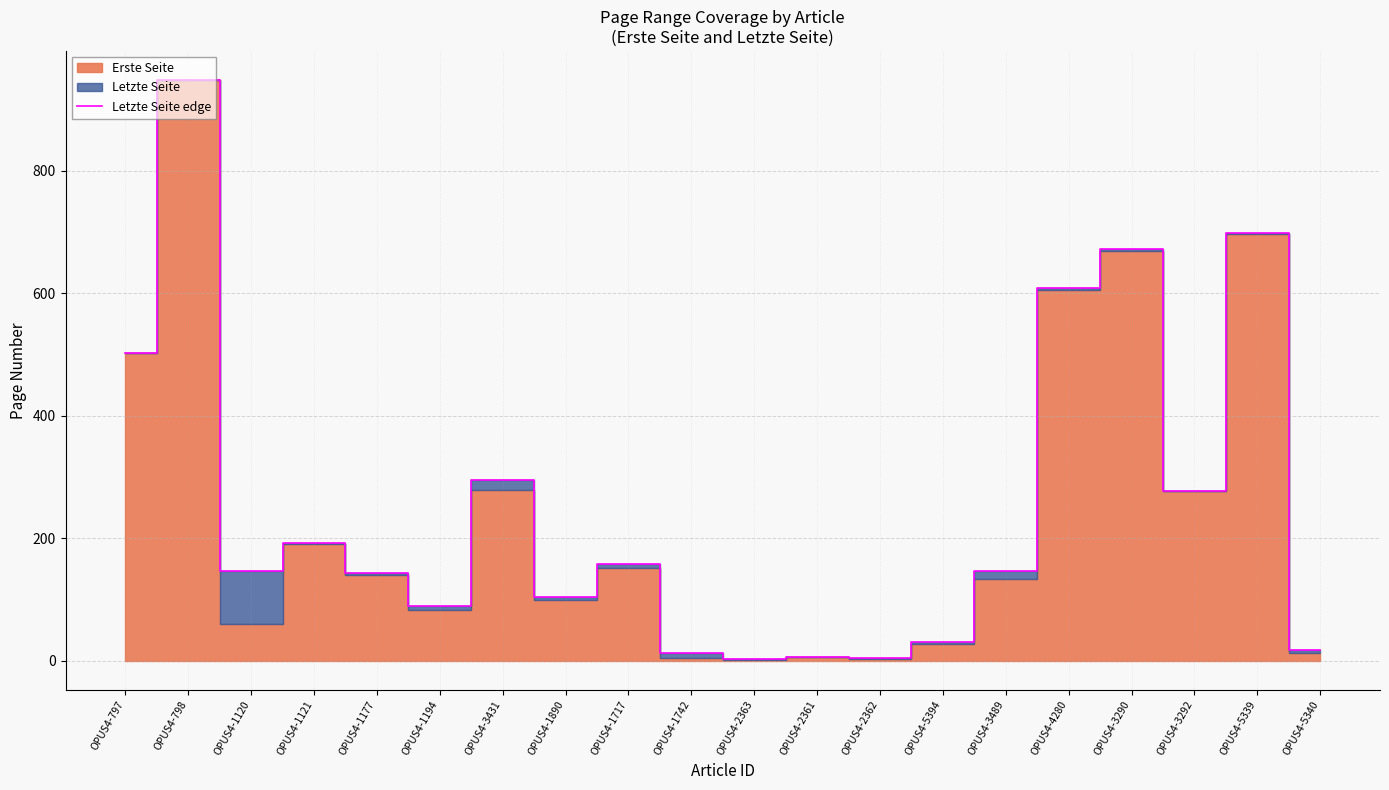

List the labels in order of value, largest first.

OPUS4-798, OPUS4-5339, OPUS4-3290, OPUS4-4280, OPUS4-797, OPUS4-3431, OPUS4-3292, OPUS4-1121, OPUS4-1717, OPUS4-1120, OPUS4-3489, OPUS4-1177, OPUS4-1890, OPUS4-1194, OPUS4-5394, OPUS4-5340, OPUS4-1742, OPUS4-2361, OPUS4-2362, OPUS4-2363